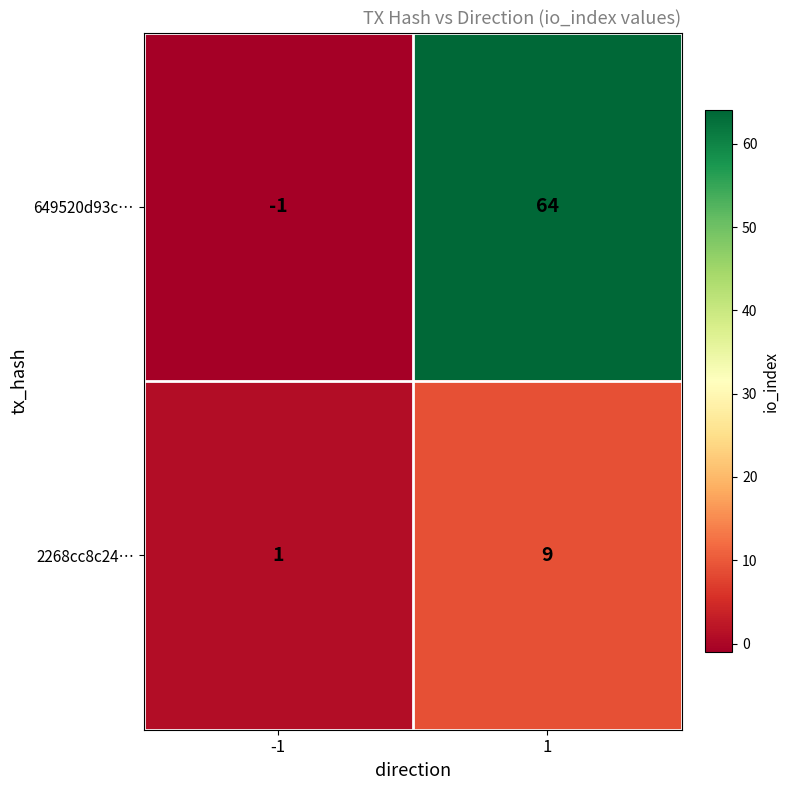

What is the sum of the 2268cc8c24… values at 1 and -1?

10